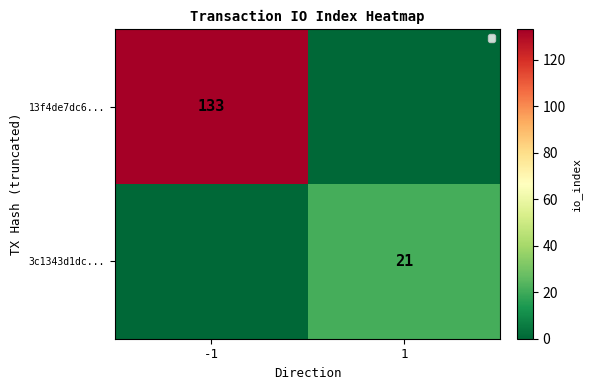

The value of 13f4de7dc6... at -1 is 39. True or false?

False